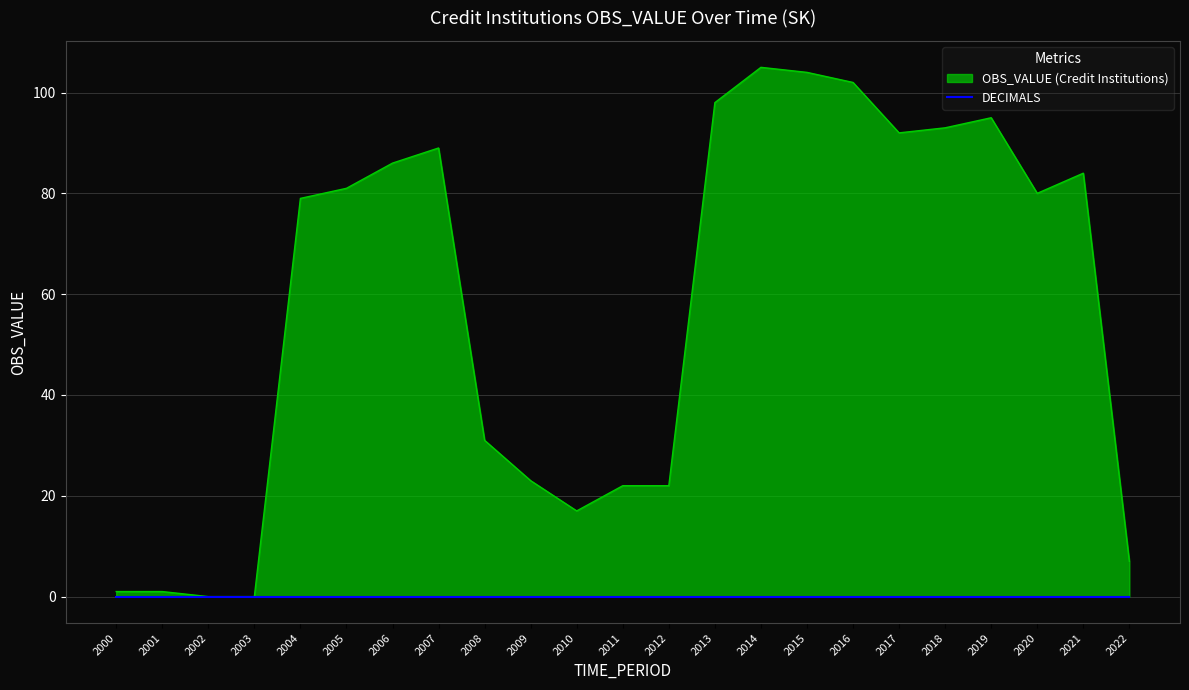

What is the change in value from 2006 to 2021?

-2